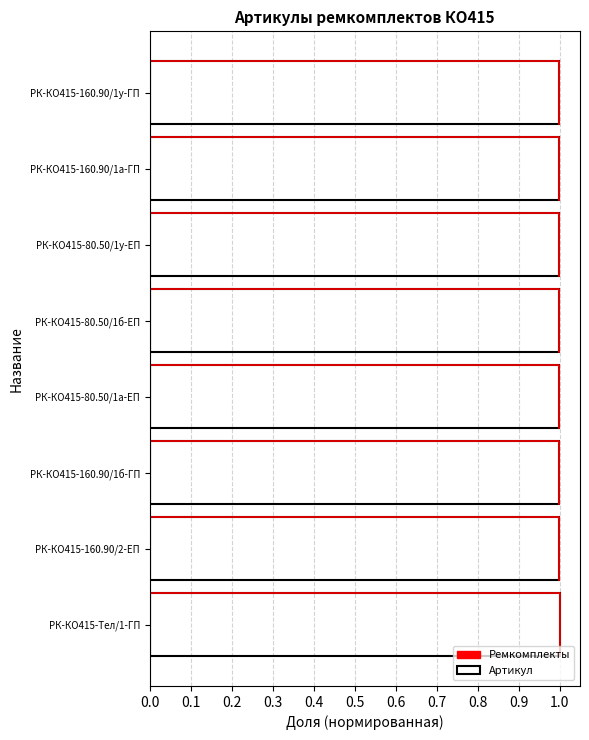

Does the chart contain any negative values?

No